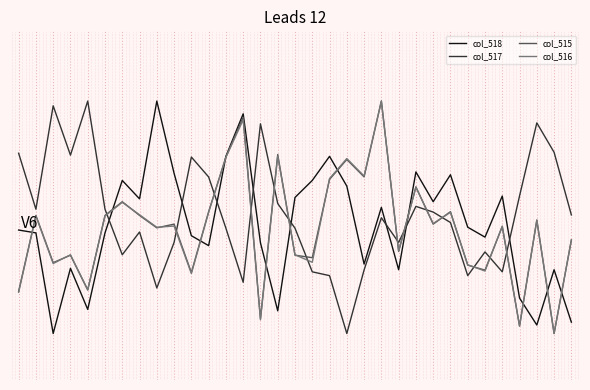

Which series has the widest spread of values?

col_518